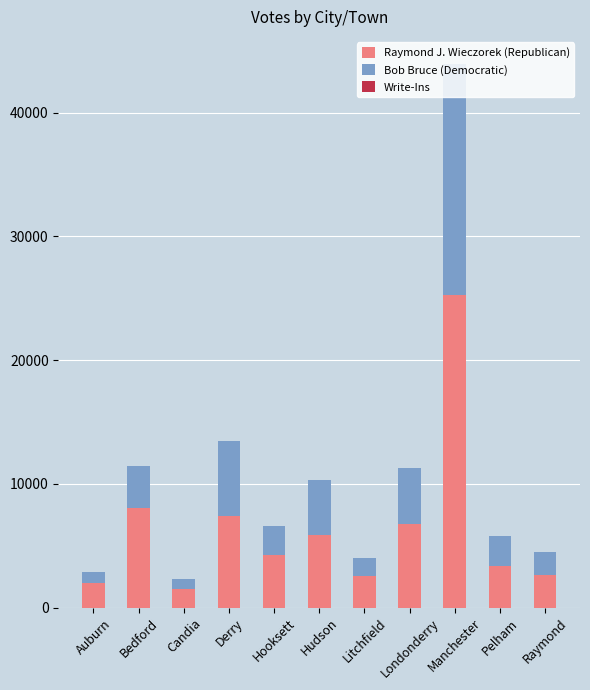

True or false: Raymond J. Wieczorek (Republican) has a value of 3344 at Pelham.

True